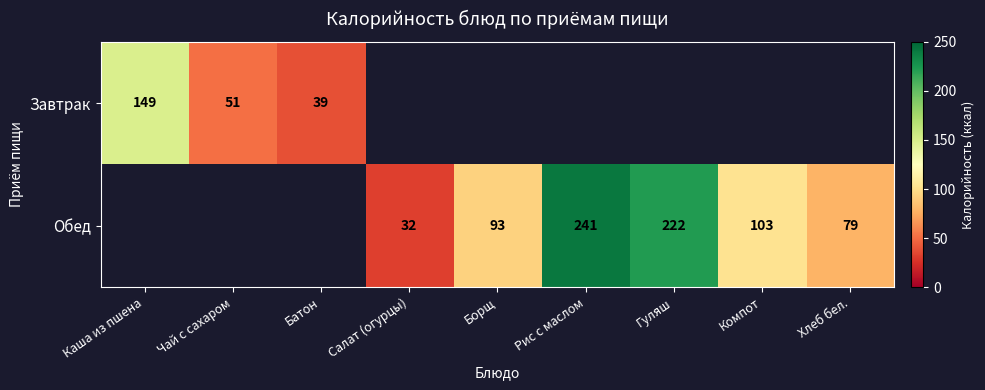

What is the greatest value displayed?

241.0